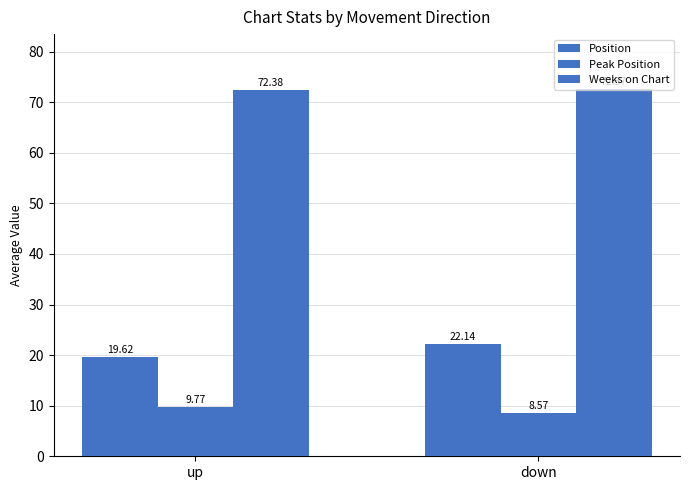

List the series in order of their peak value, highest first.

Weeks on Chart, Position, Peak Position